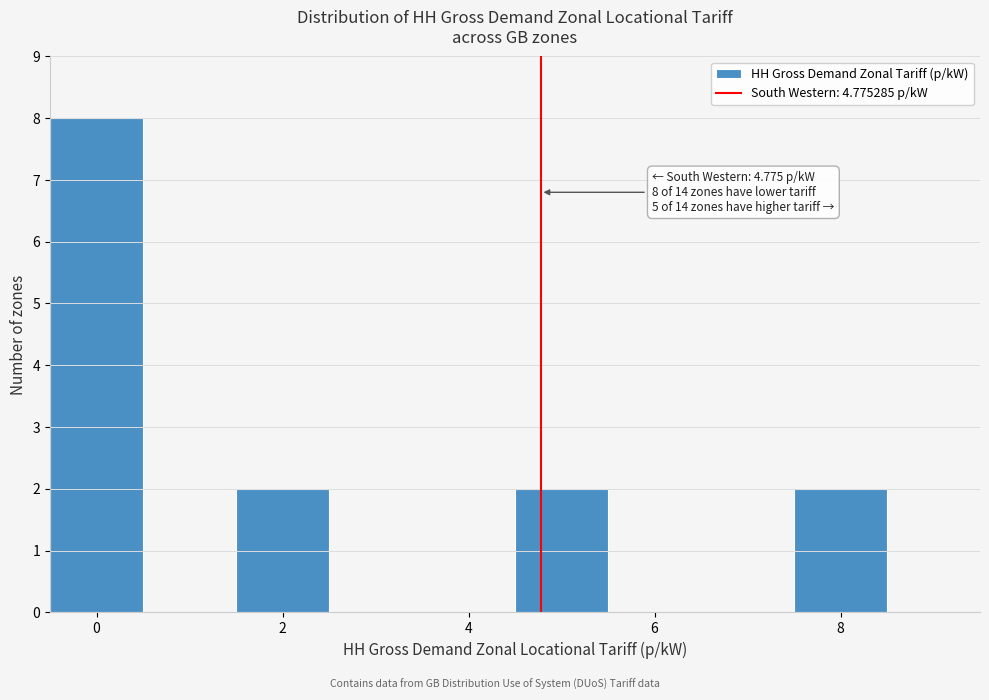

Over which range of the x-axis is the bar tallest?

-0.5 to 0.5